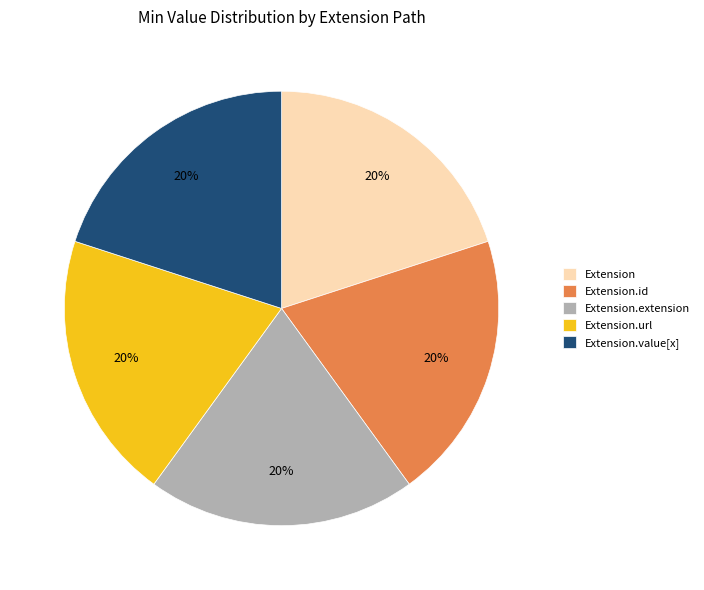

What is the ratio of the value at Extension.id to the value at Extension.extension?

1.0